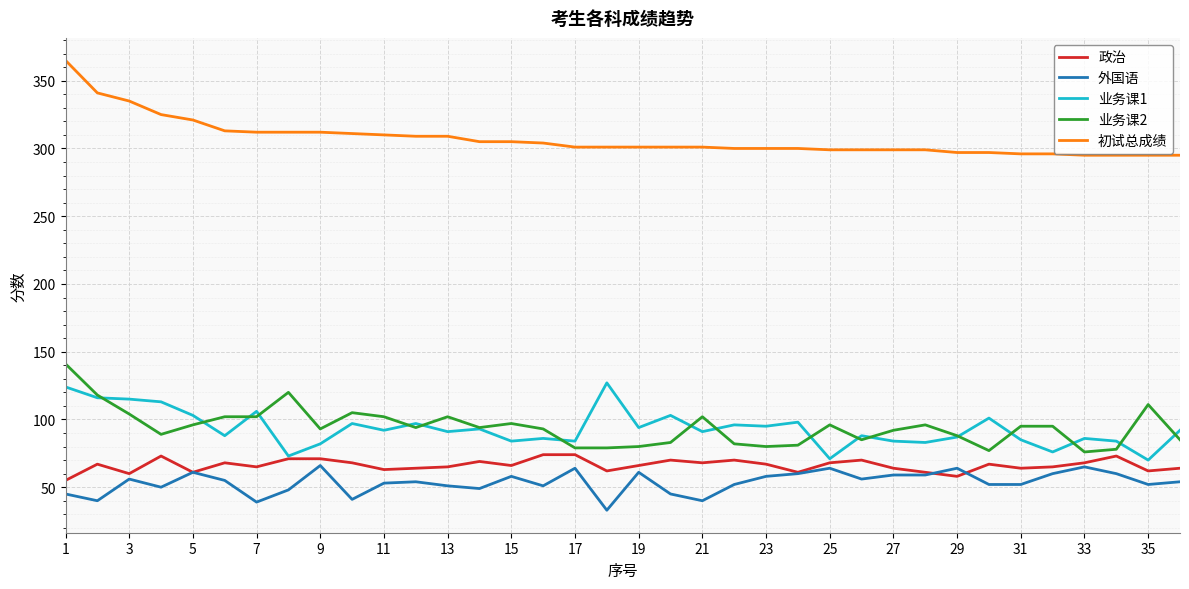

Which series has the largest total across all categories?

初试总成绩